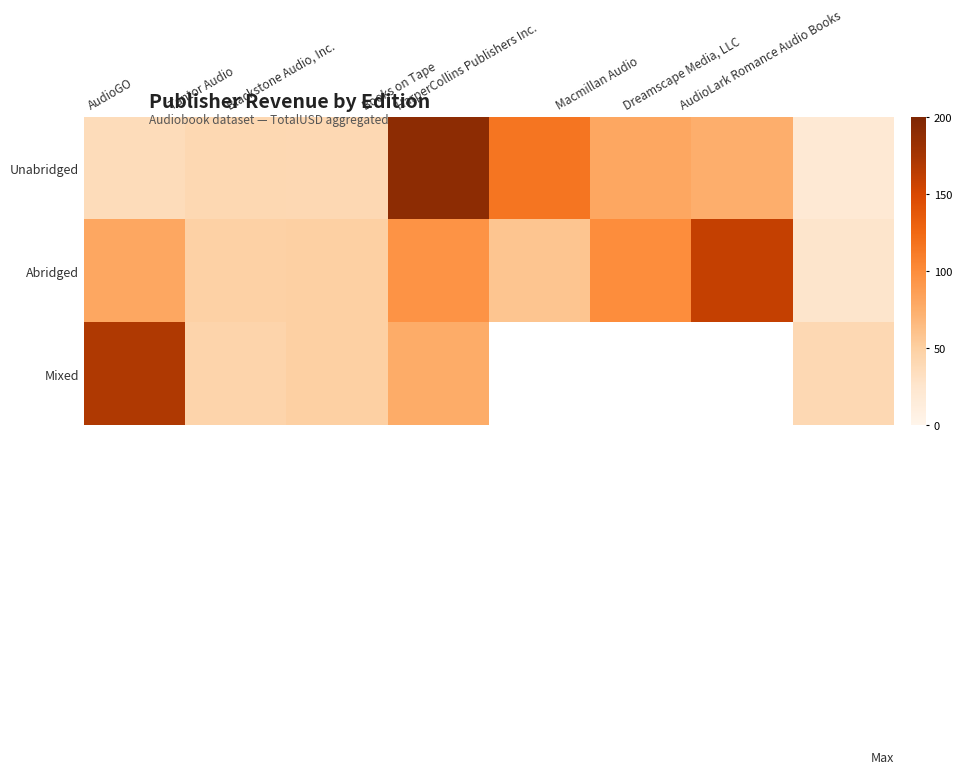

What is the difference between the maximum and minimum values in the Abridged series?

134.0